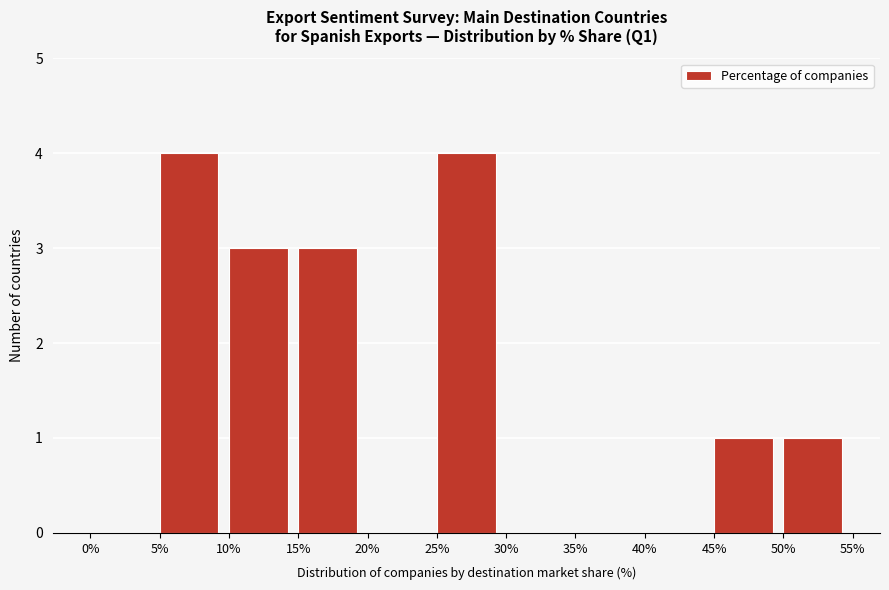

What is the height of the bar covering 5% to 10% on the x-axis? The values are not printed on the chart, so give them approximately, as read against the axis.

4